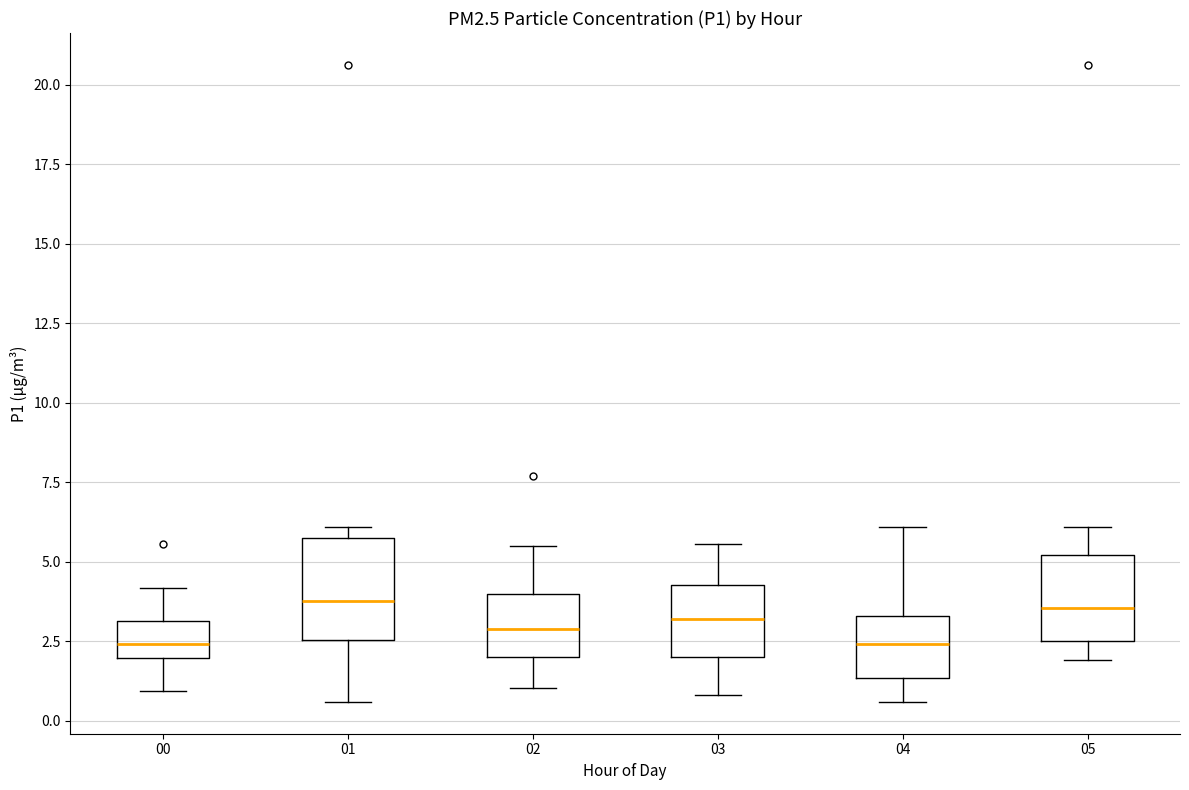

Where does the upper whisker of the box at x = 04 end on the y-axis? The values are not printed on the chart, so give them approximately, as read against the axis.

6.0